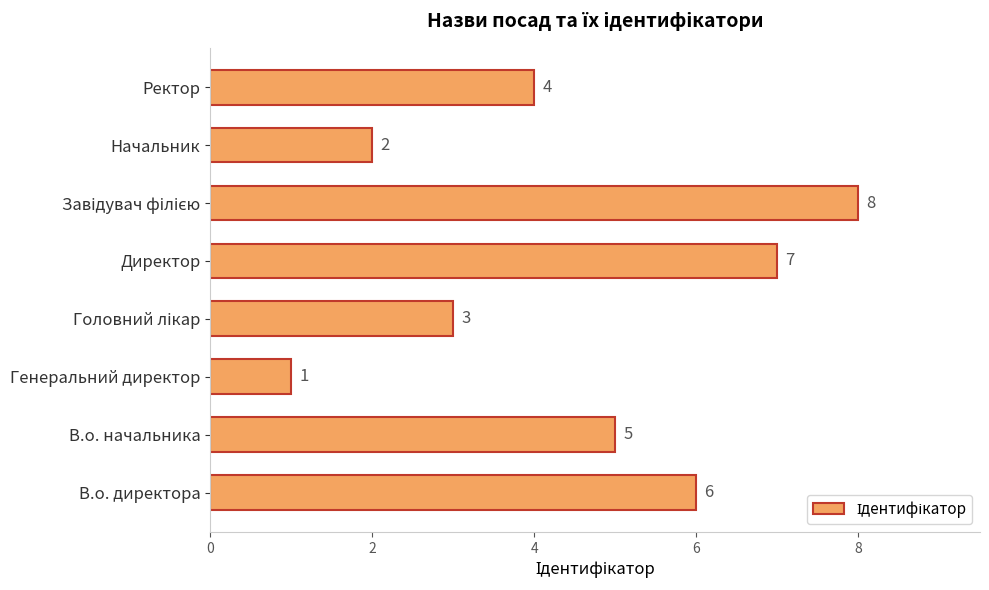

What is the smallest value displayed?

1